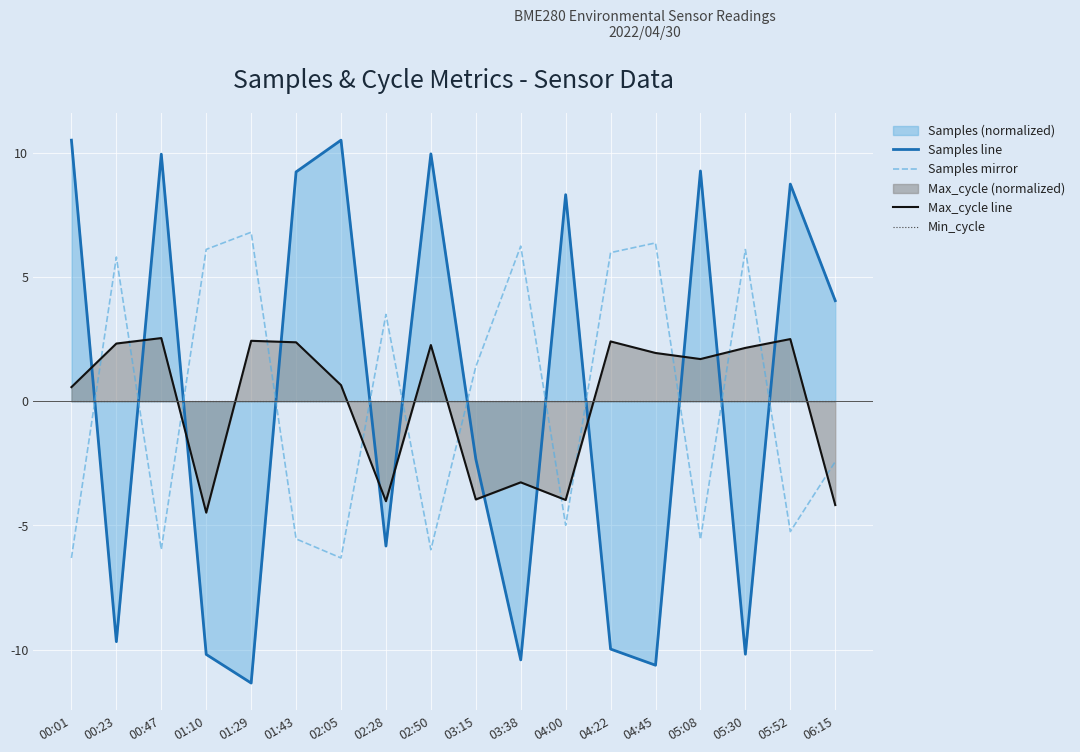

True or false: Samples mirror has a value of -2.3 at 05:52.

False